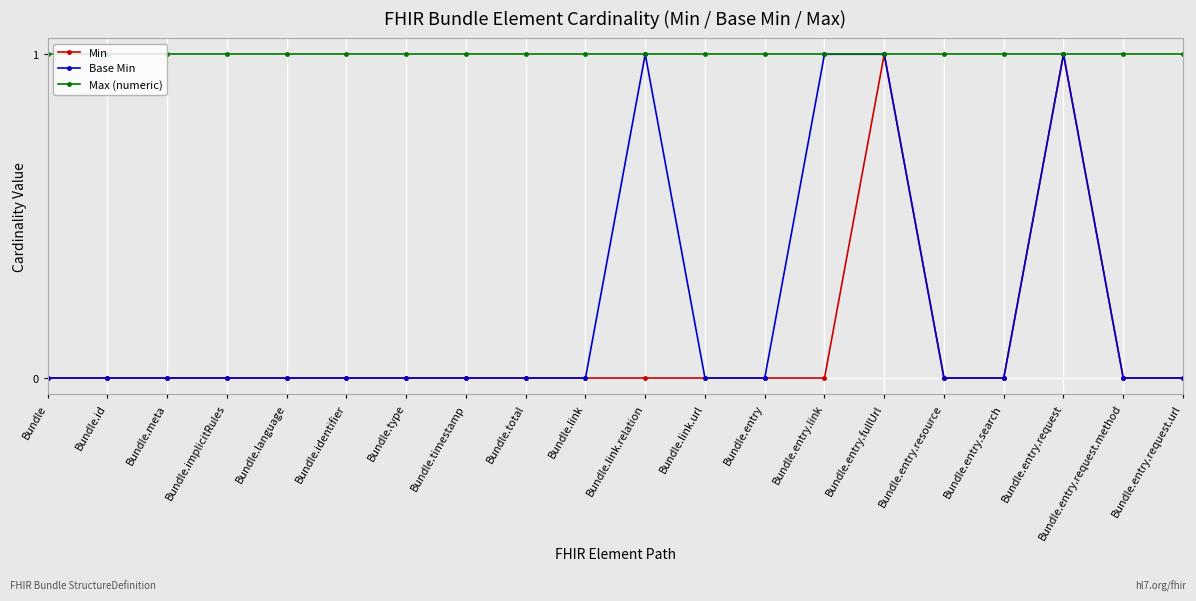

Which series has the largest total across all categories?

Max (numeric)